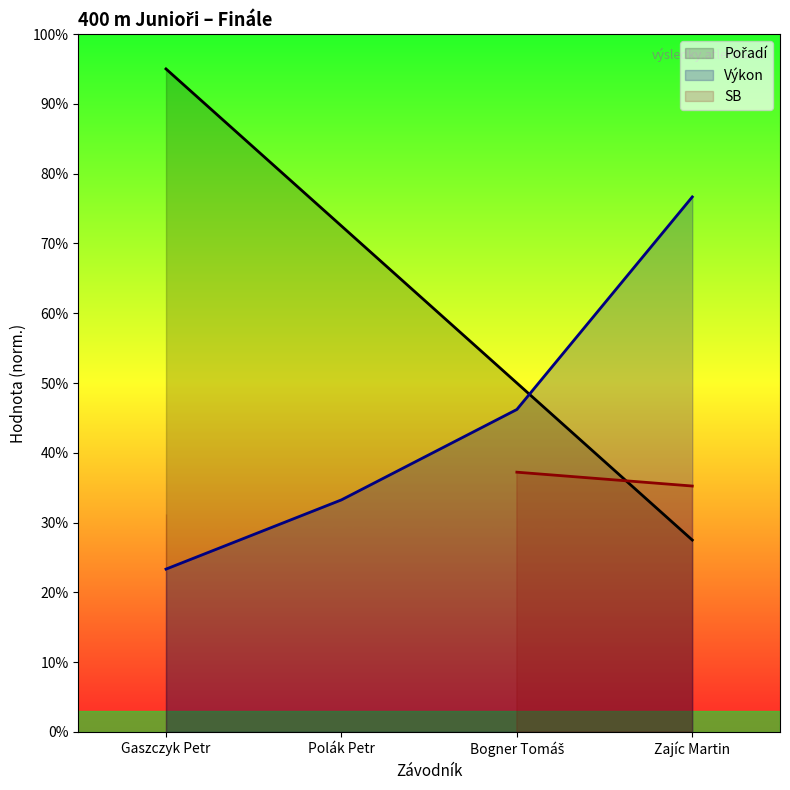

Where is Výkon nearest to the value 50?

Bogner Tomáš